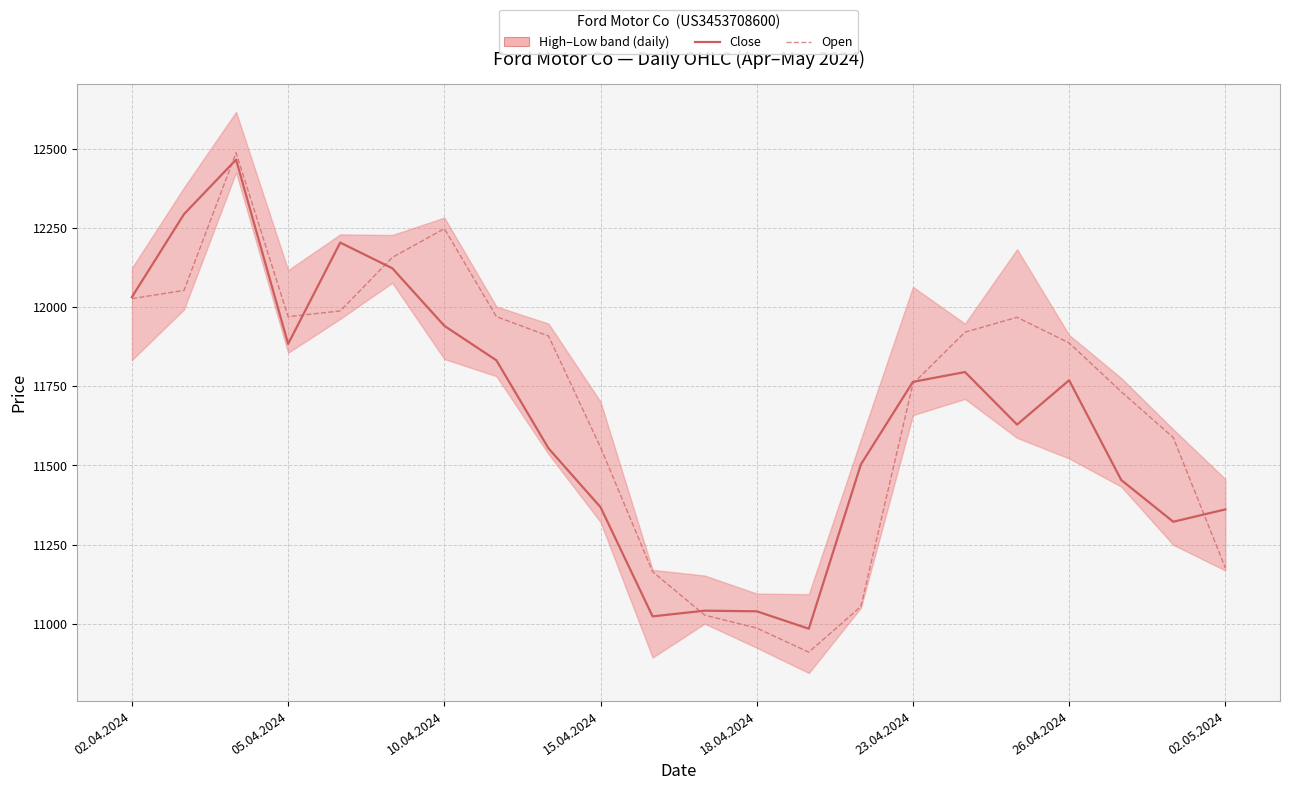

Is it true that Open equals 11164 at 10?

True